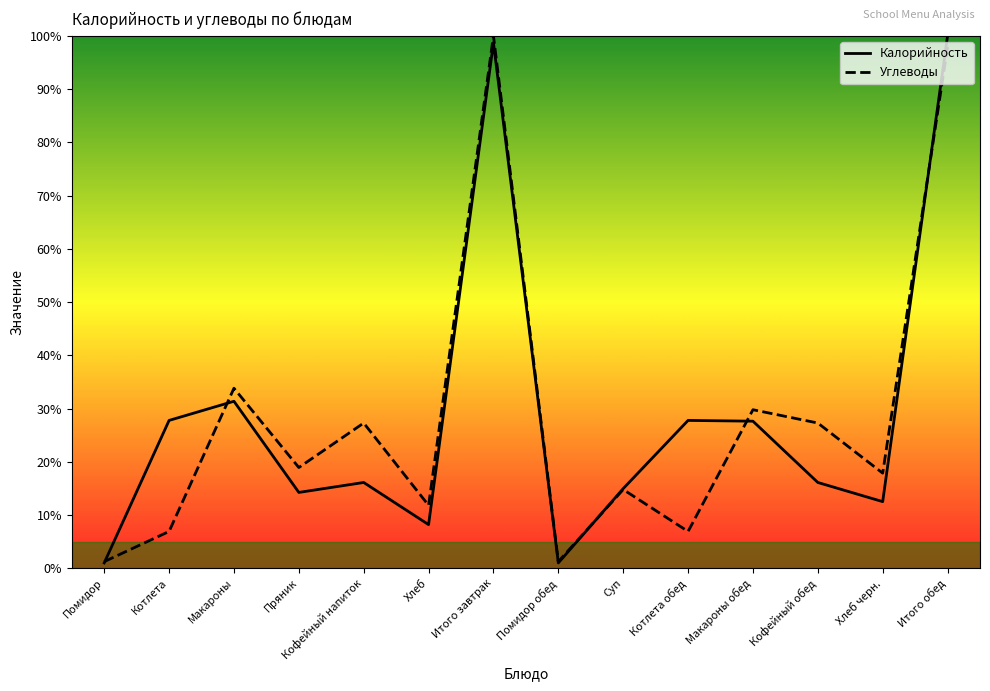

The Углеводы series shows 8.1 at Макароны. True or false?

False